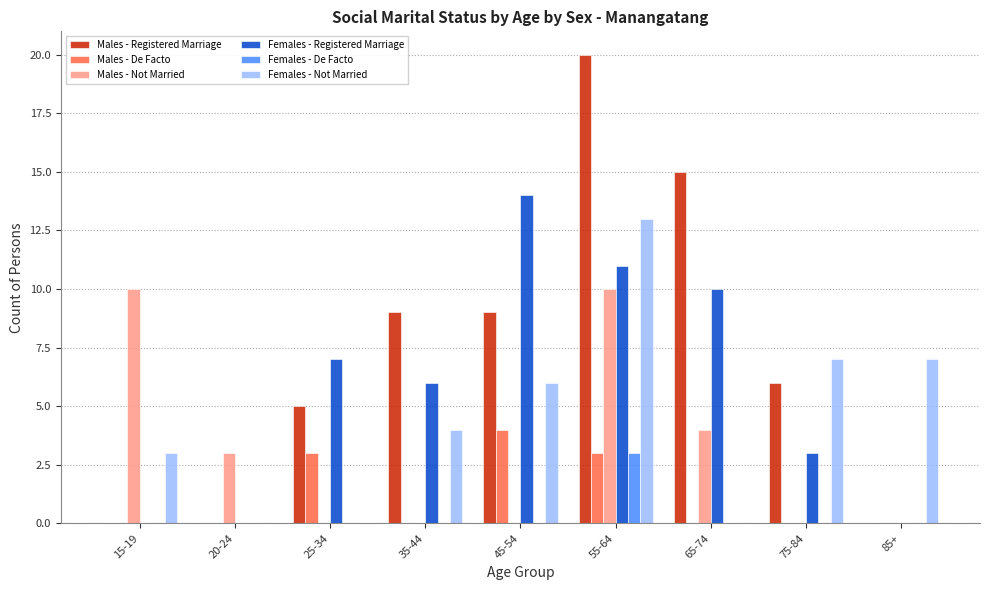

Is the value of Males - Registered Marriage at 25-34 greater than the value of Females - Registered Marriage at 55-64?

No